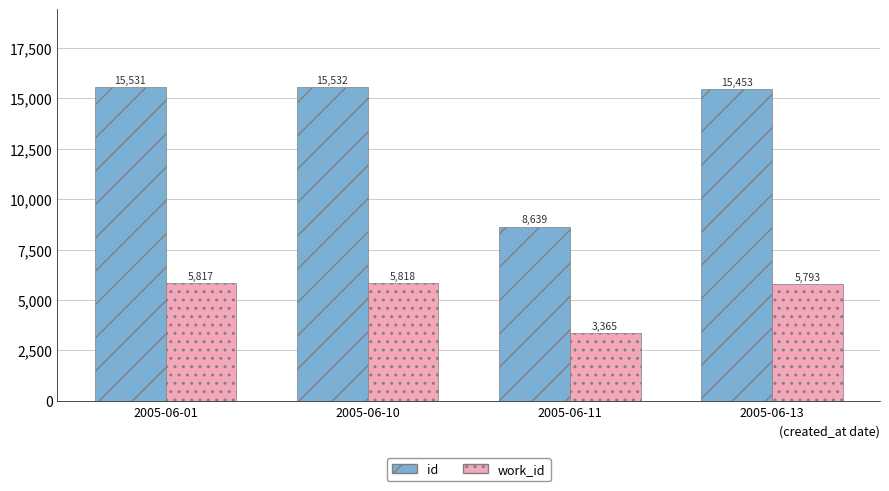

What are all the series names shown in the legend?

id, work_id